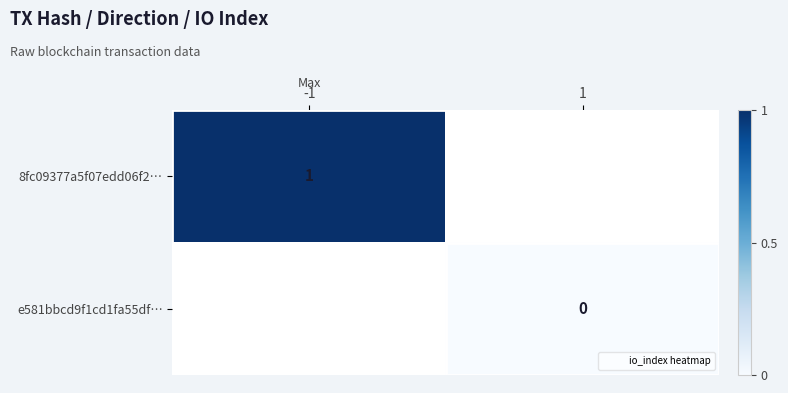

Is the value of e581bbcd9f1cd1fa55df… at 1 greater than the value of 8fc09377a5f07edd06f2… at -1?

No